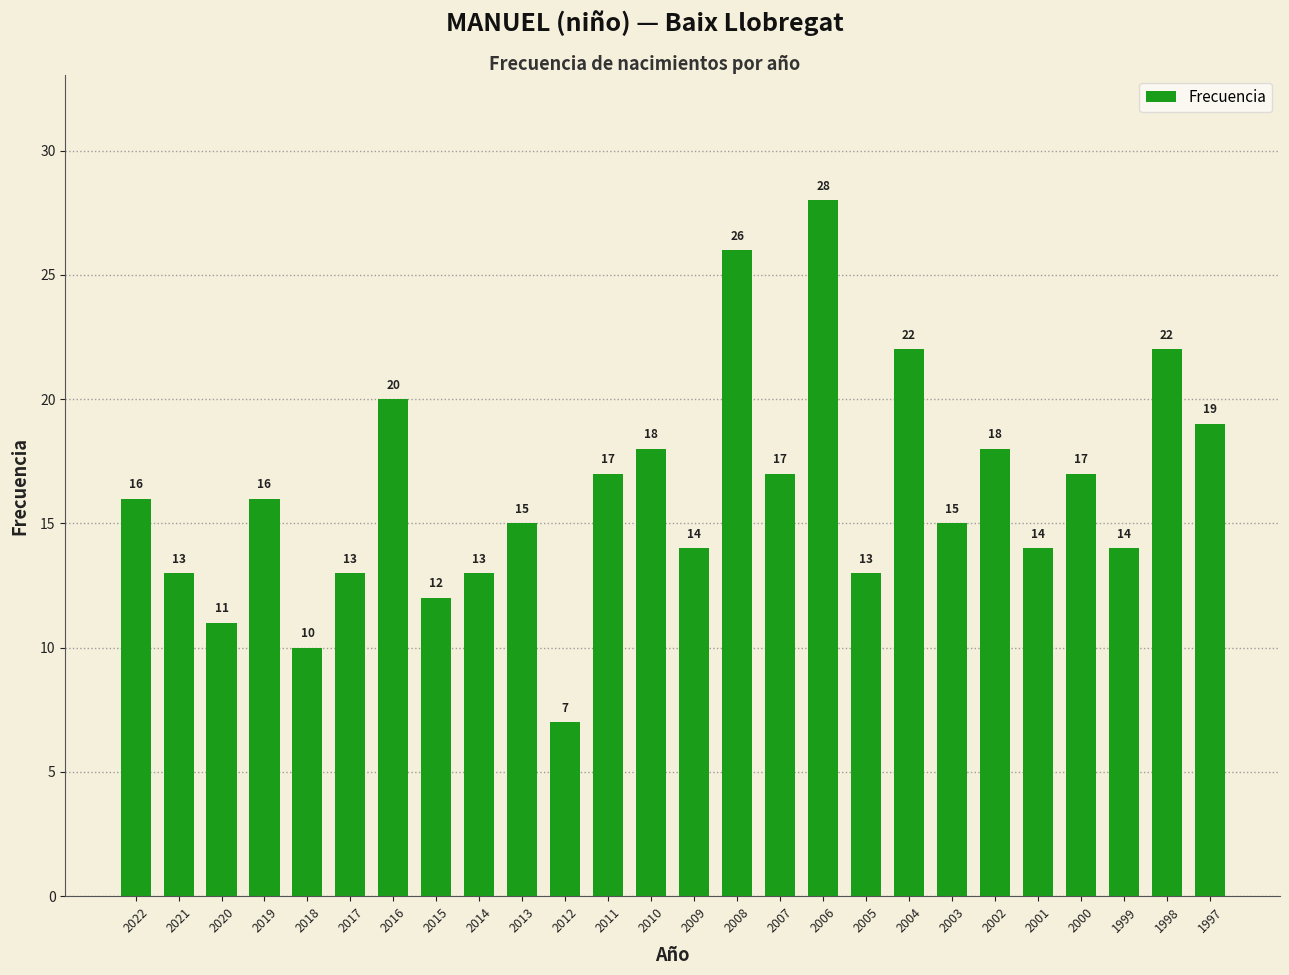

What is the change in value from 2018 to 2002?

+8